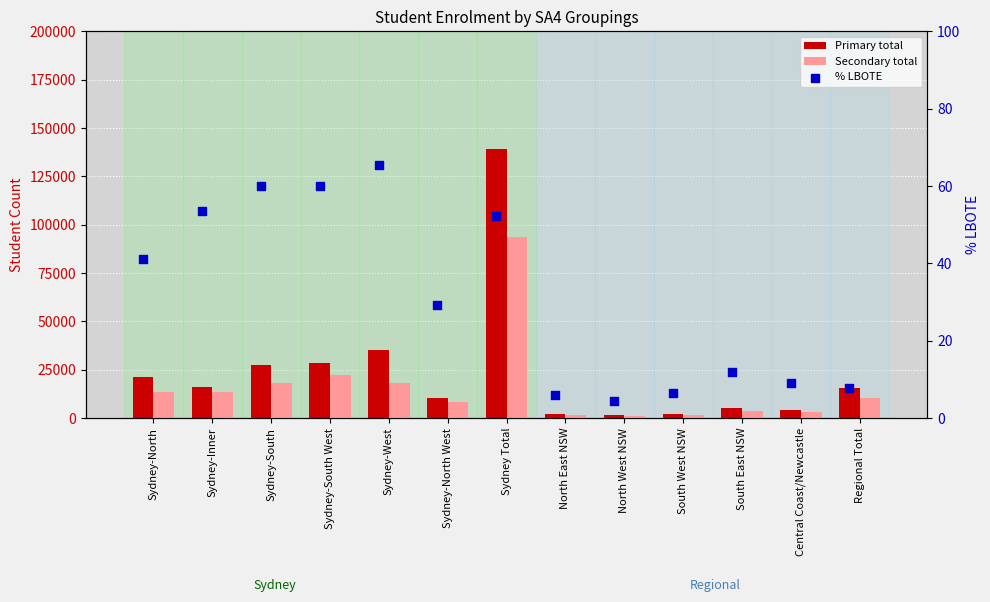

Which series reaches the maximum Y coordinate?

Primary total